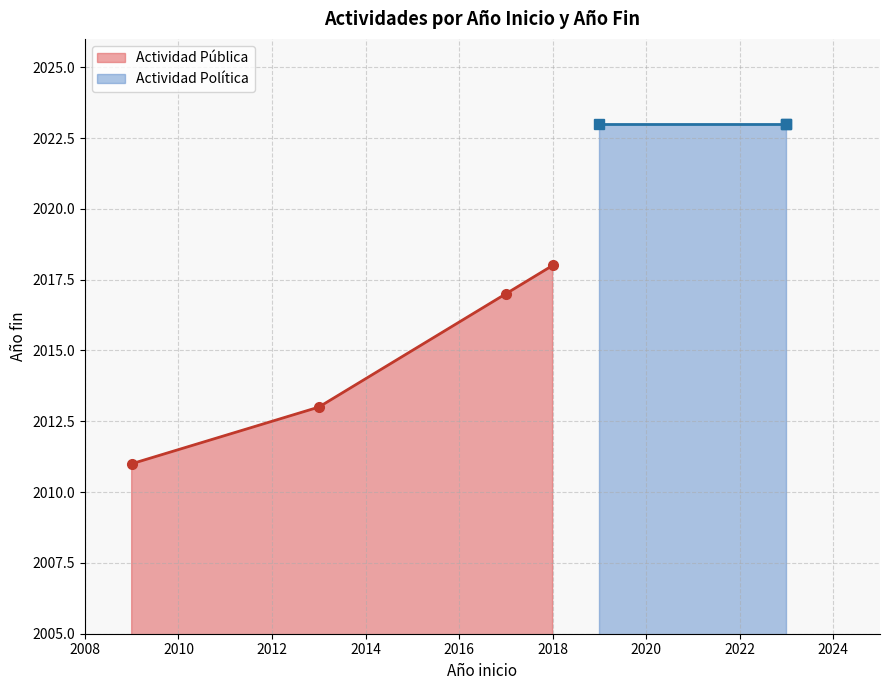

True or false: Actividad Pública has more than 1 points higher than both neighbors.

False